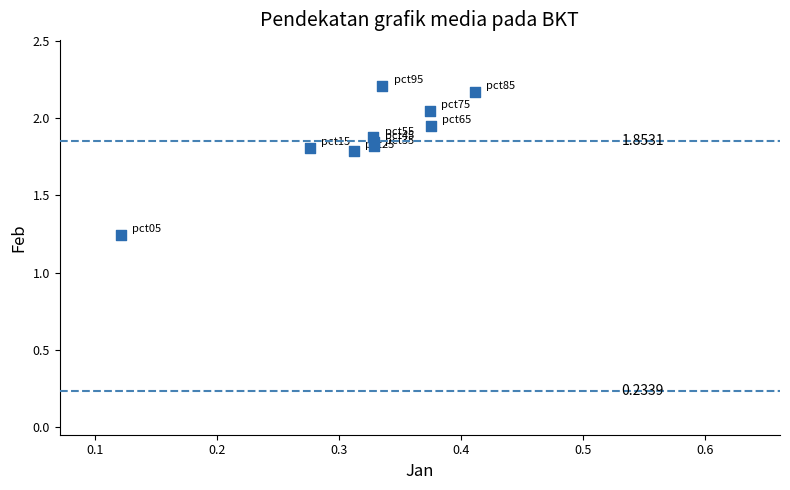

What is the range of X values (max minus min)?

0.3